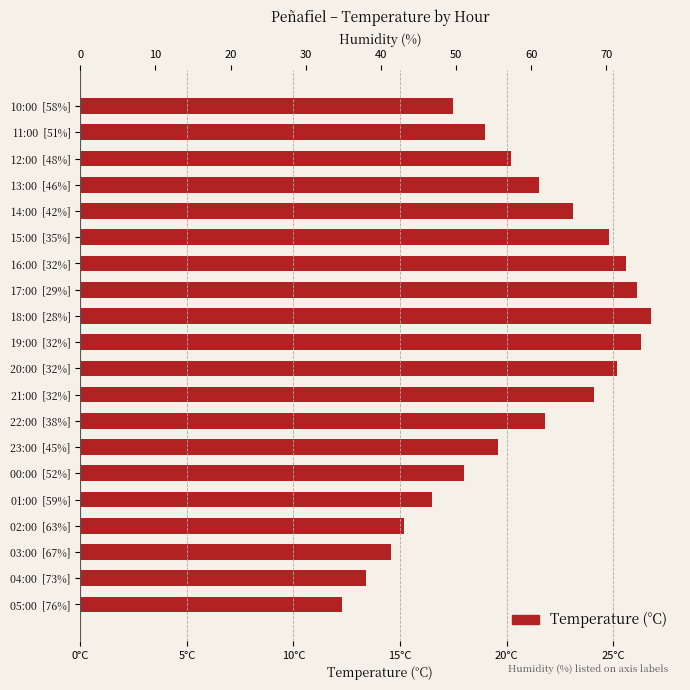

What is the average value?

20.6